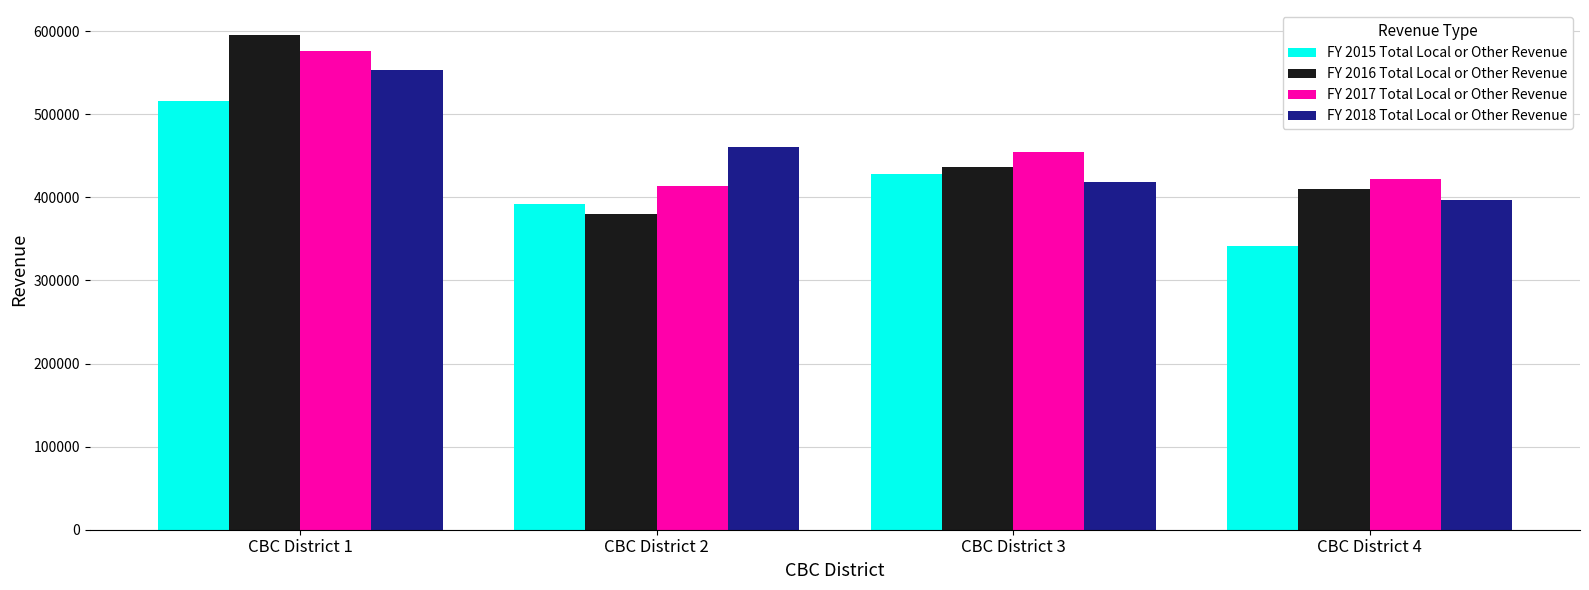

What is the difference between the maximum and minimum values in the FY 2018 Total Local or Other Revenue series?

155773